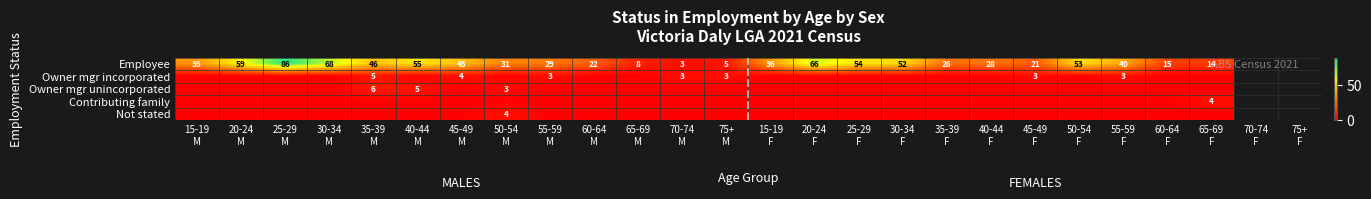

How many values in the Employee series are below 36?

12